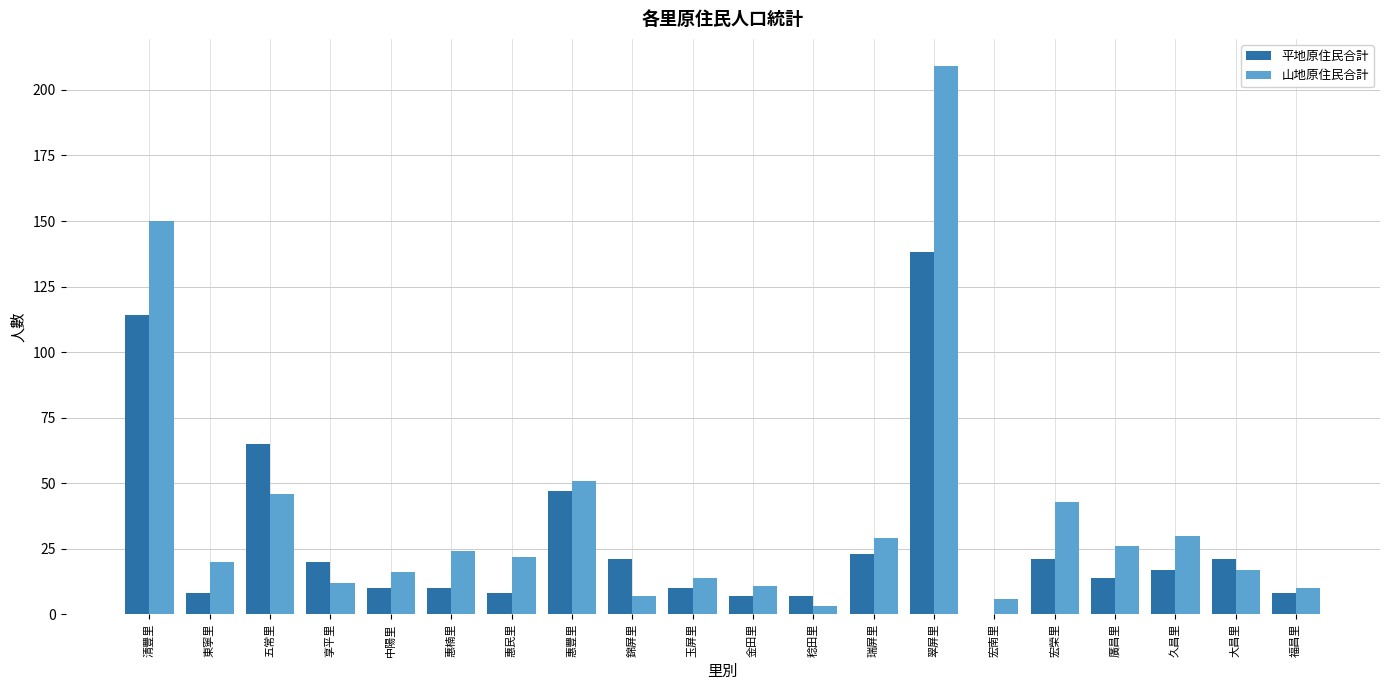

True or false: 山地原住民合計 has a value of 7 at 錦屏里.

True